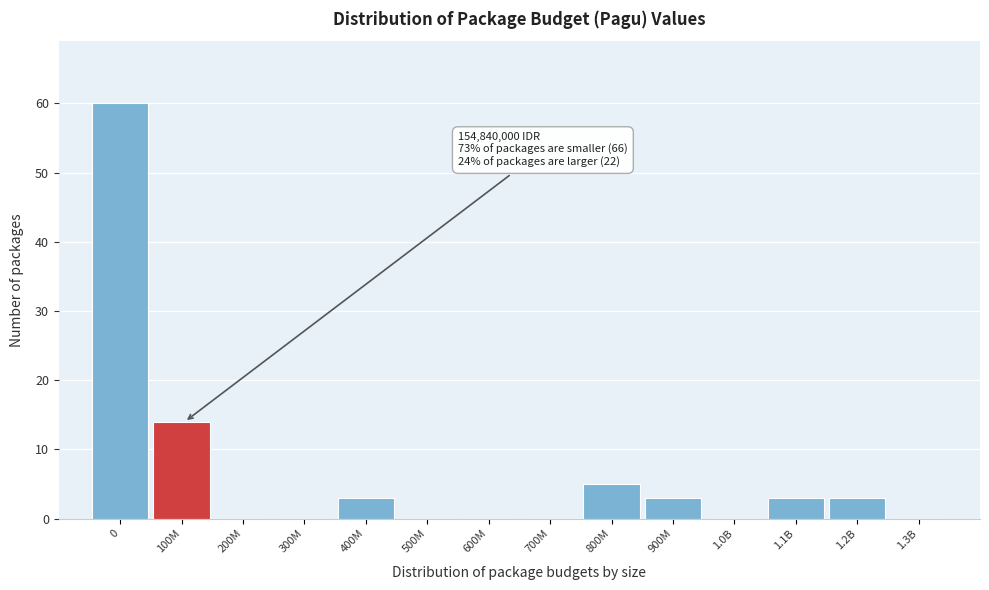

Reading left to right, transcribe all the data shown in this chart.

0=60	100M=14	200M=0	300M=0	400M=3	500M=0	600M=0	700M=0	800M=5	900M=3	1.0B=0	1.1B=3	1.2B=3	1.3B=0